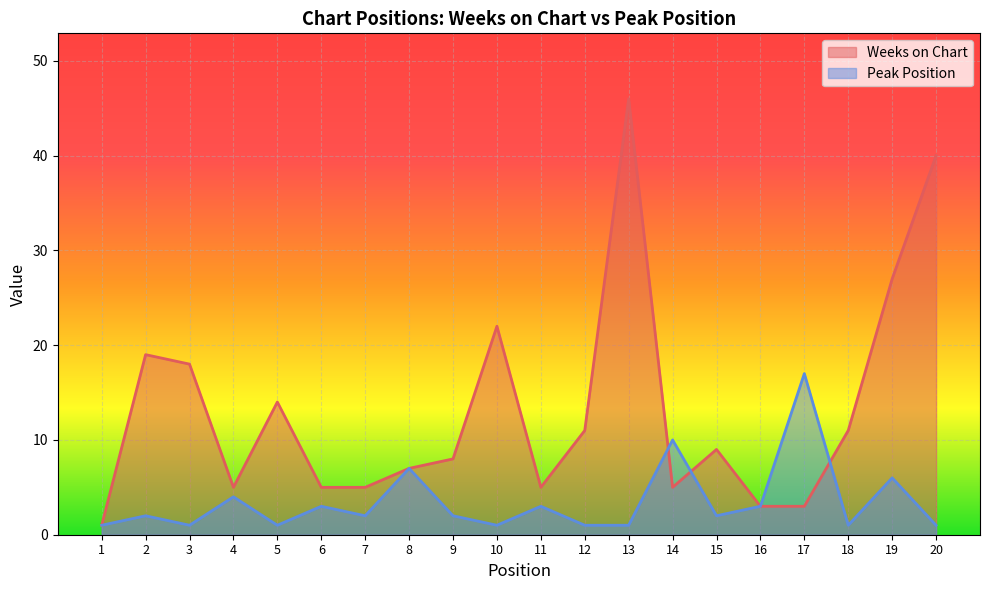

The Peak Position series shows 4 at 11. True or false?

False